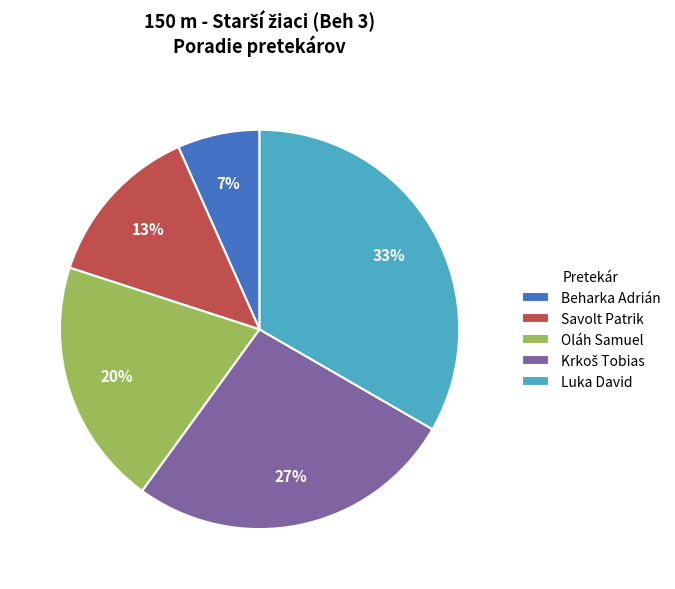

Is the sum of Beharka Adrián and Savolt Patrik greater than half?

No